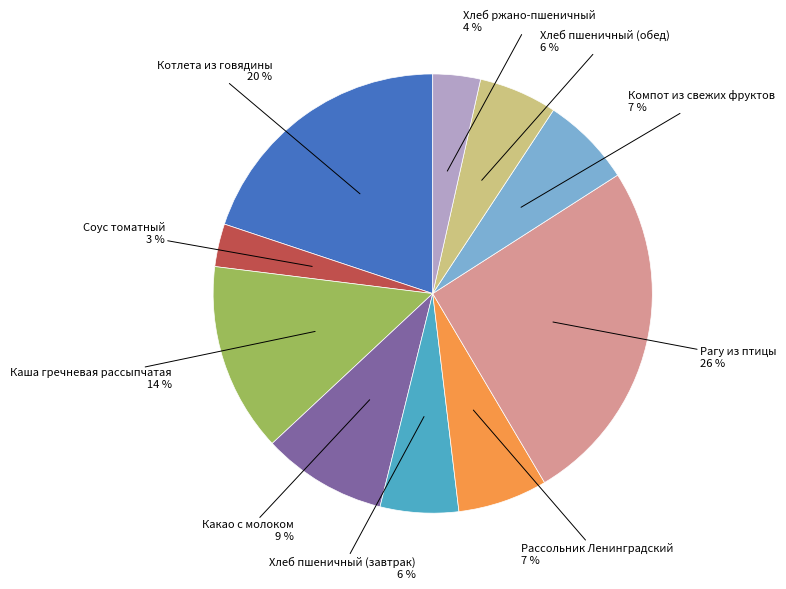

Is there a majority slice in this chart?

No